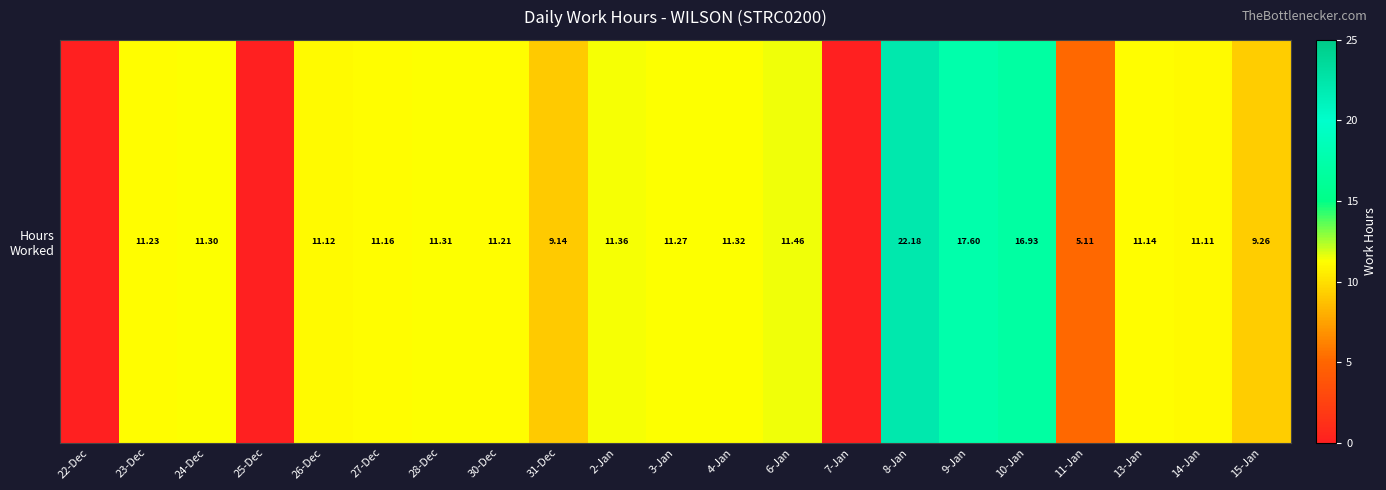

Rank the categories by value from highest to lowest.

8-Jan, 9-Jan, 10-Jan, 6-Jan, 2-Jan, 4-Jan, 28-Dec, 24-Dec, 3-Jan, 23-Dec, 30-Dec, 27-Dec, 13-Jan, 26-Dec, 14-Jan, 15-Jan, 31-Dec, 11-Jan, 22-Dec, 25-Dec, 7-Jan